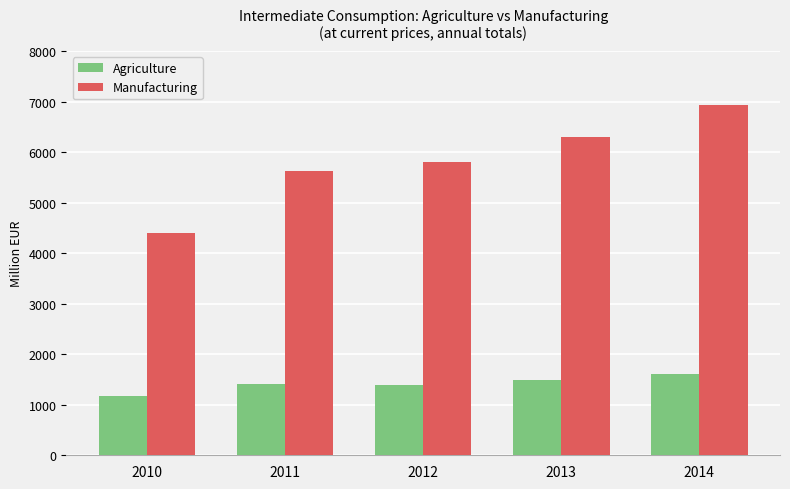

True or false: Agriculture has a value of 1410.3 at 2011.

True